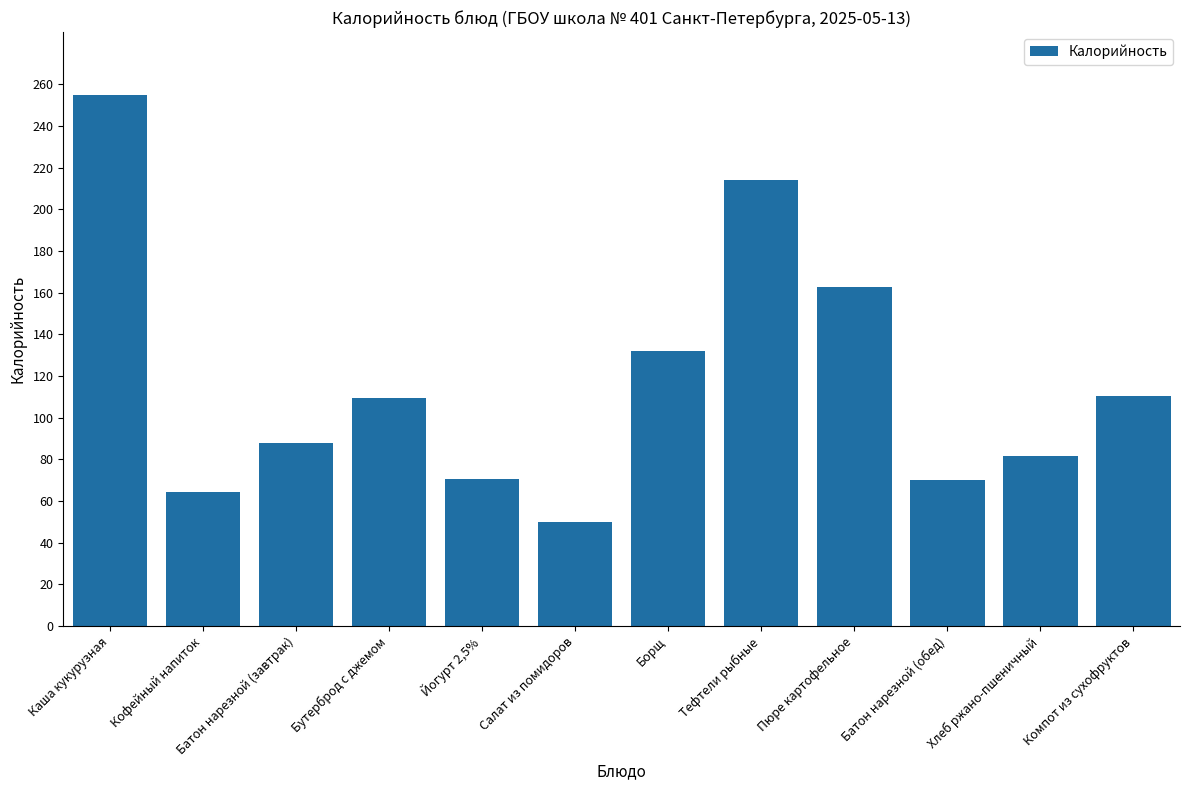

Which label corresponds to the largest value in the chart?

Каша кукурузная